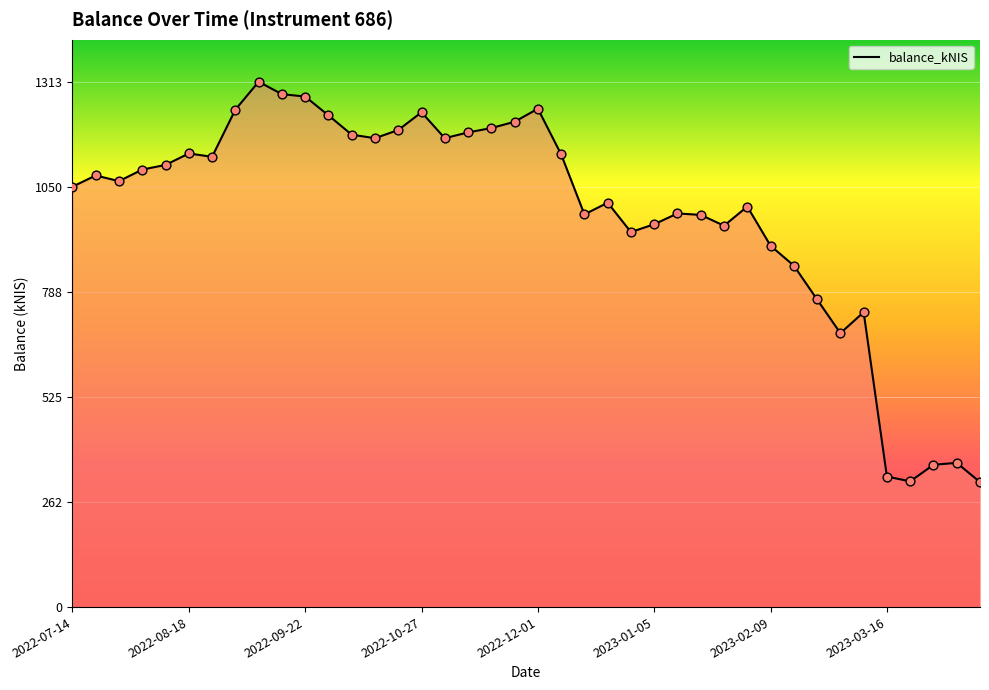

What is the smallest value displayed?

312.5